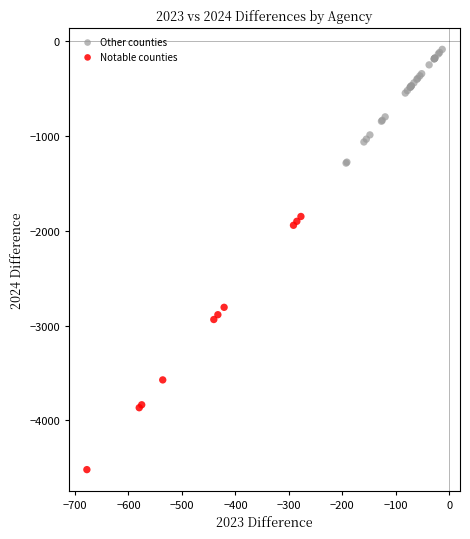

Which series reaches the minimum Y coordinate?

Notable counties